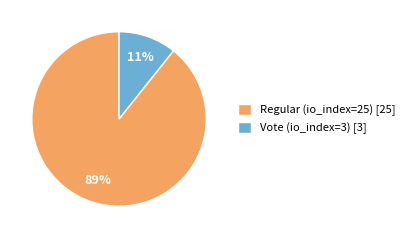

To the nearest percent, what is the combined percentage of Regular (io_index=25) and Vote (io_index=3)?

100%